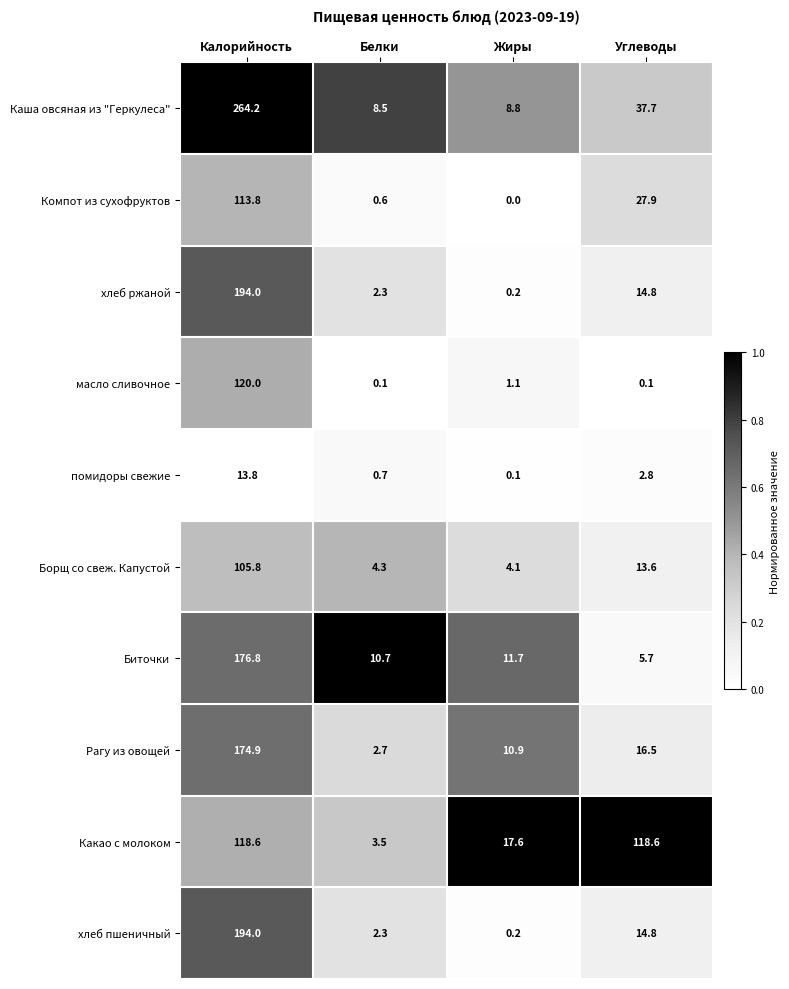

How many data points in хлеб ржаной are above 14?

2